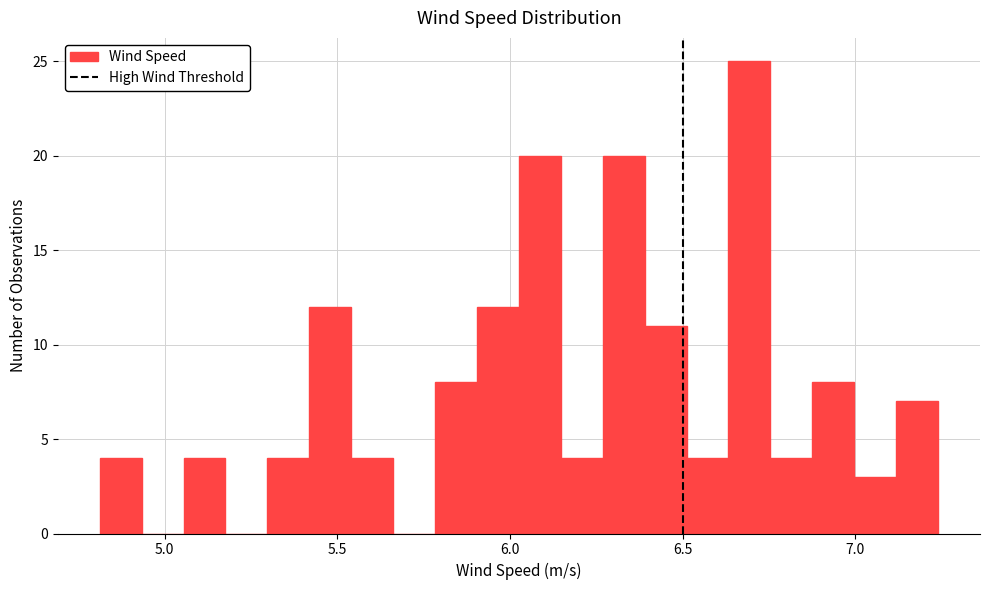

Read against the x-axis, roughly where is the centre of the tallest bar?

6.70